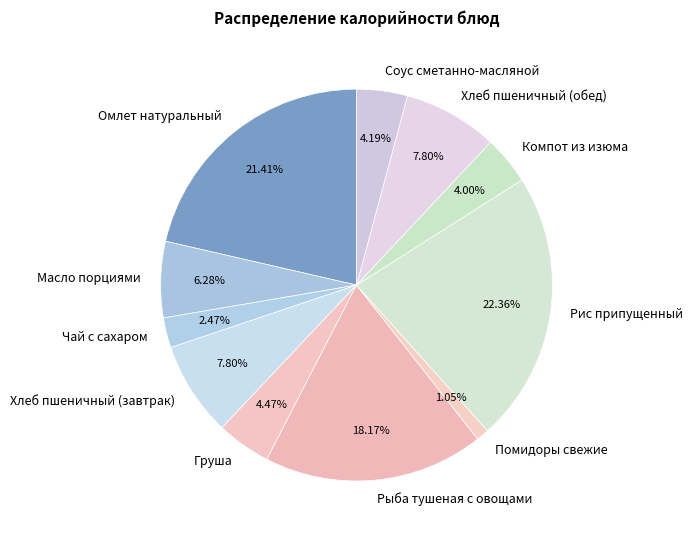

What percentage do Хлеб пшеничный (завтрак) and Омлет натуральный together represent?

29.2%